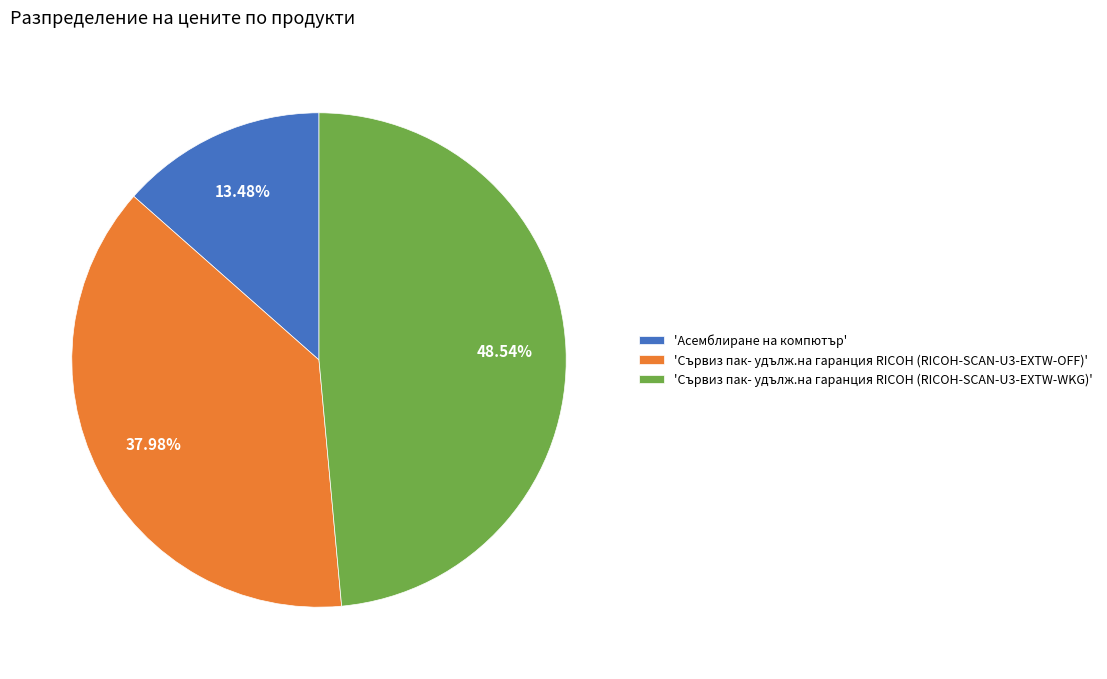

Do 'Асемблиране на компютър' and 'Сървиз пак- удълж.на гаранция RICOH (RICOH-SCAN-U3-EXTW-WKG)' together represent more than half of the pie?

Yes